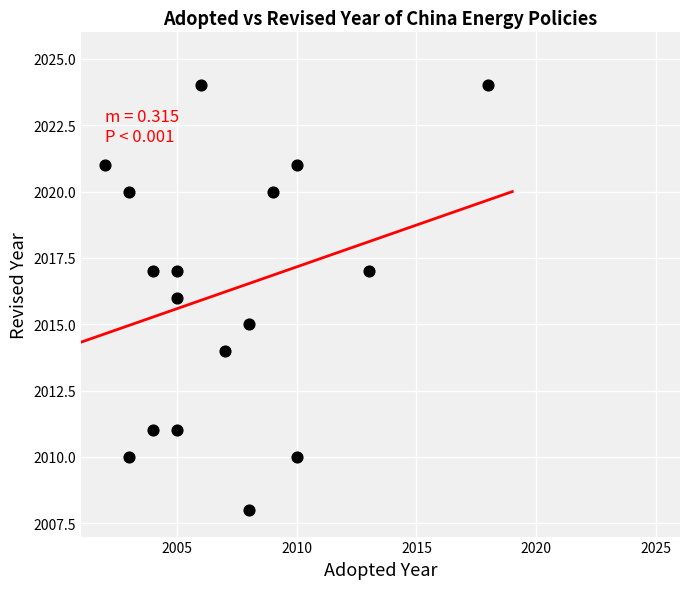

What is the range of X values (max minus min)?

16